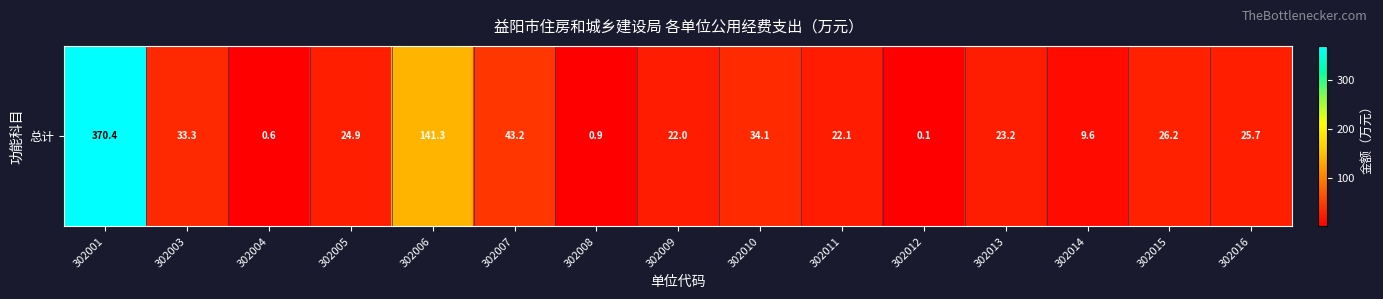

Rank the categories by value from lowest to highest.

302012, 302004, 302008, 302014, 302009, 302011, 302013, 302005, 302016, 302015, 302003, 302010, 302007, 302006, 302001